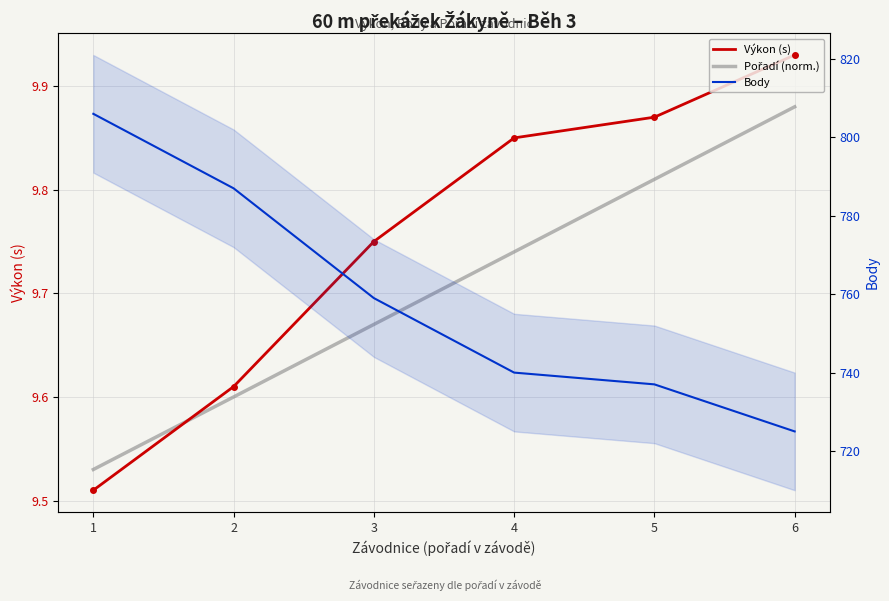

Does the chart have visible grid lines?

Yes